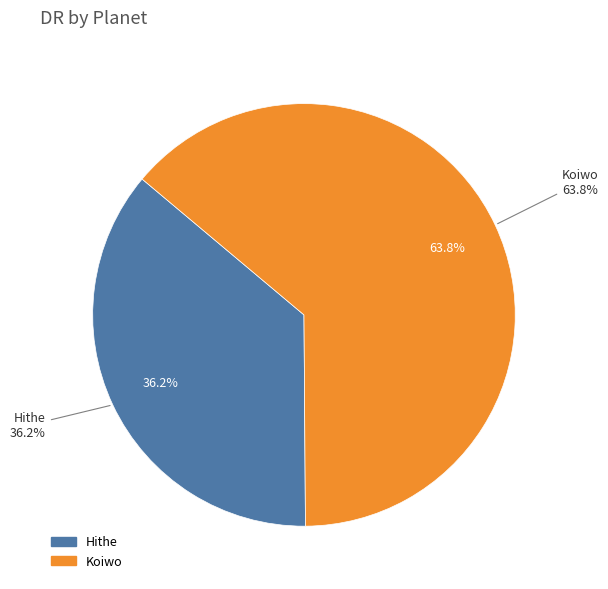

Does any single category account for the majority?

Yes